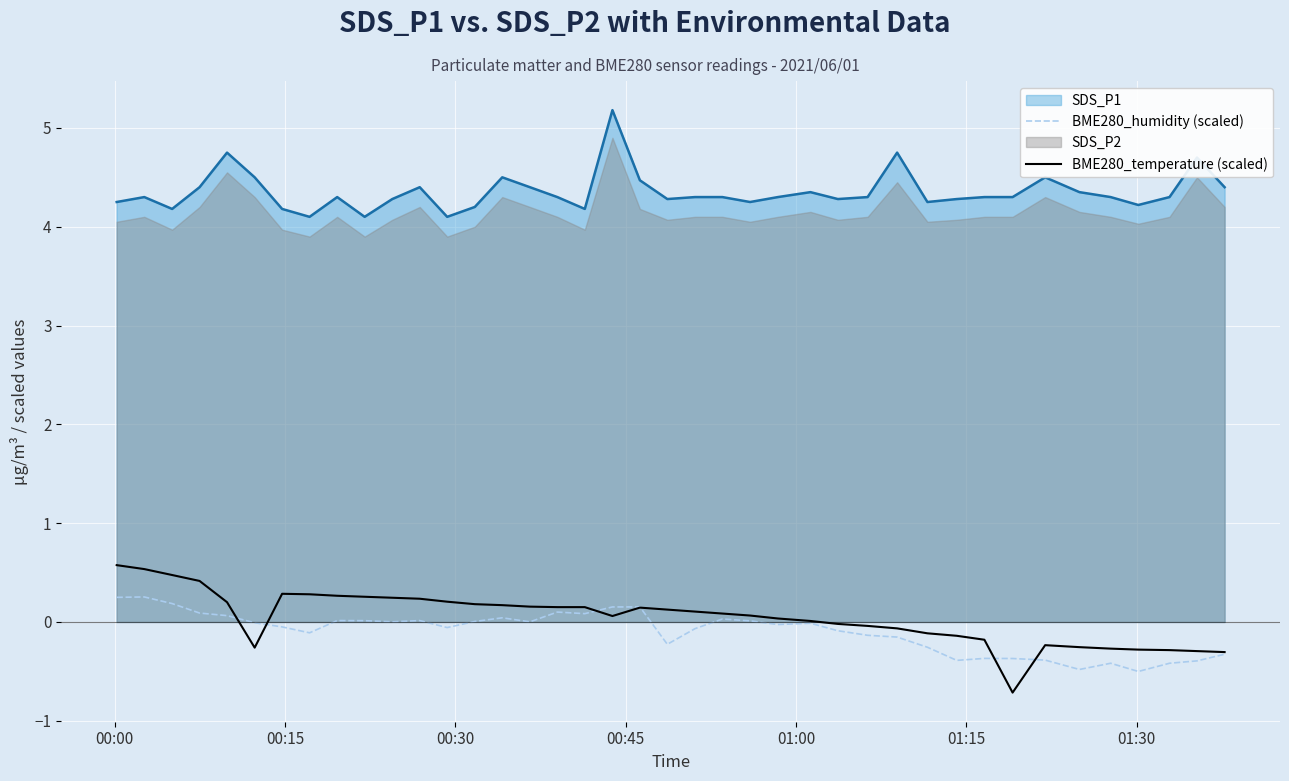

What is the highest value of the SDS_P1 series?

5.2